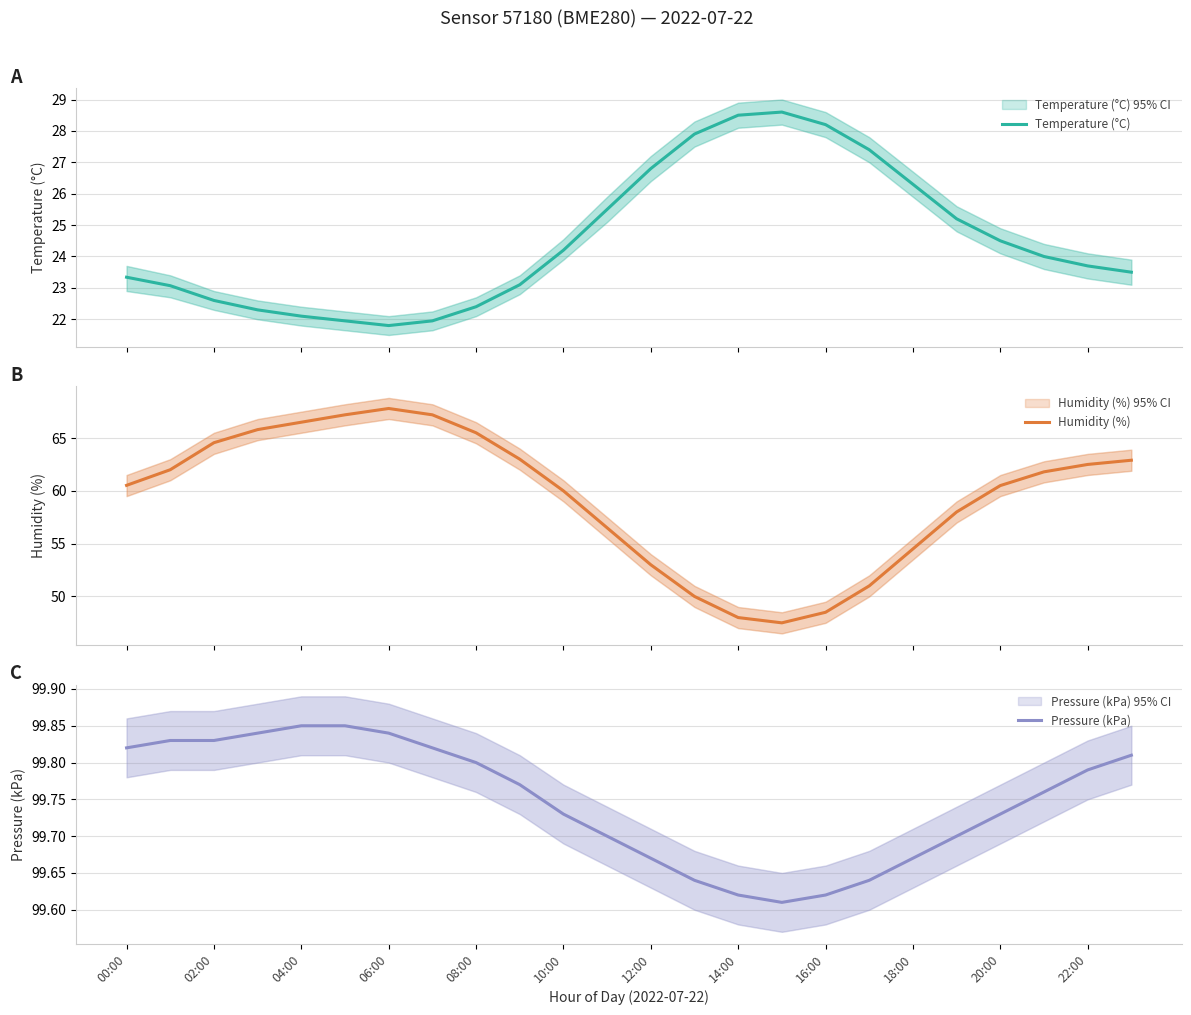

True or false: Pressure (kPa) and Humidity (%) intersect in this chart.

False